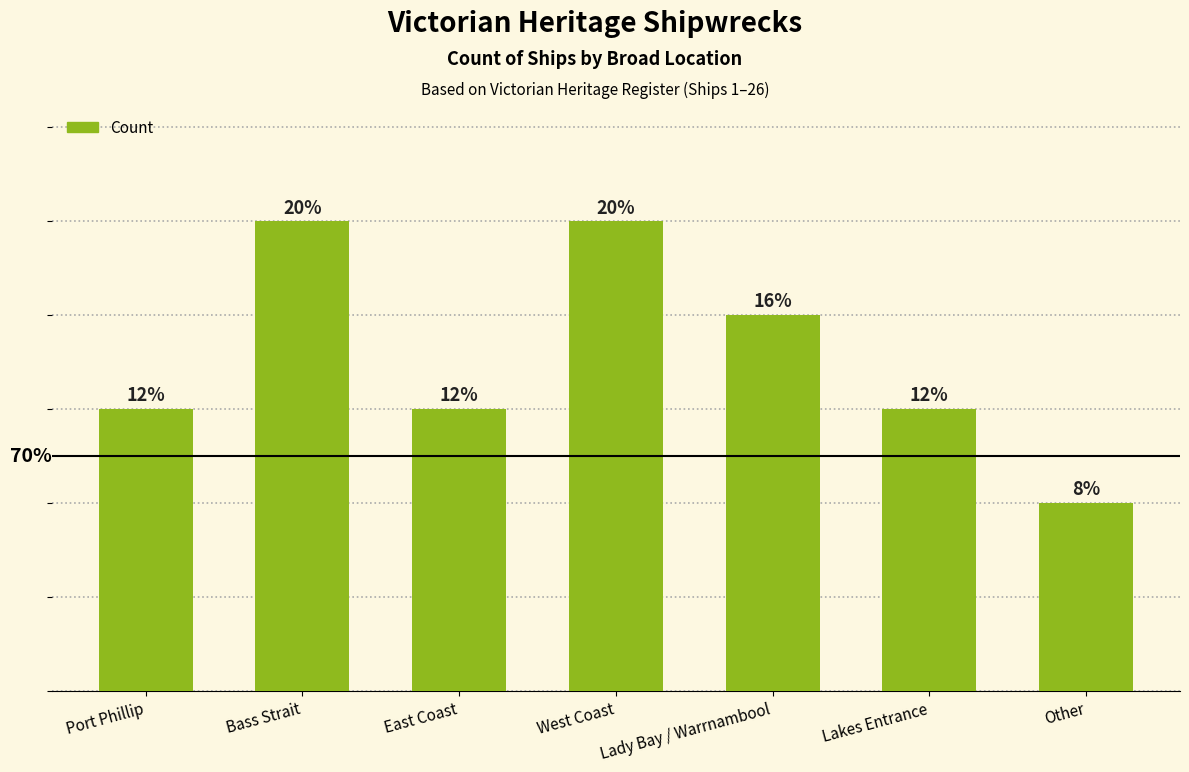

What is the change in value from Bass Strait to Lakes Entrance?

-2